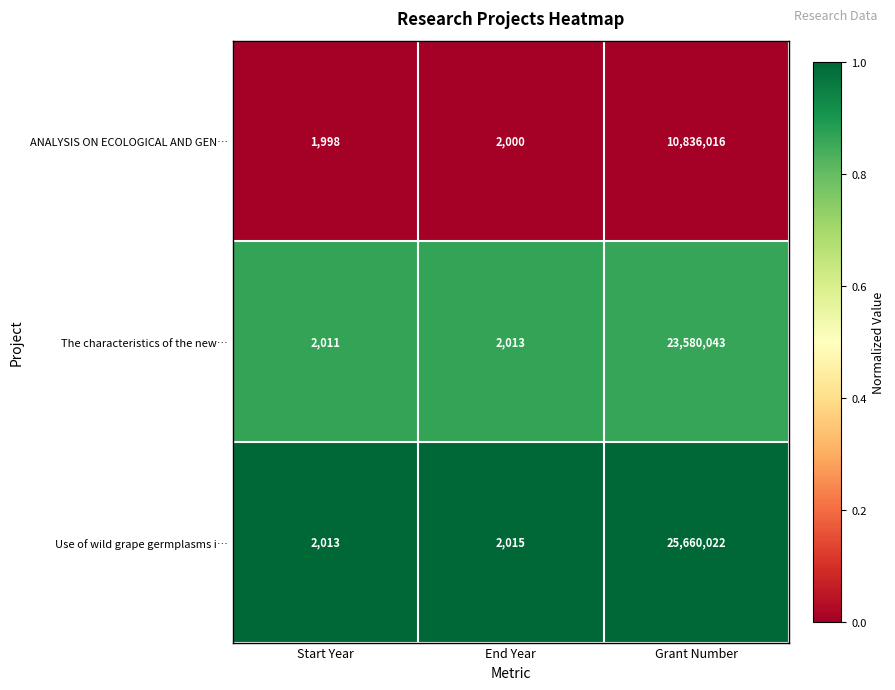

Which series has the largest range (max minus min)?

Use of wild grape germplasms i…